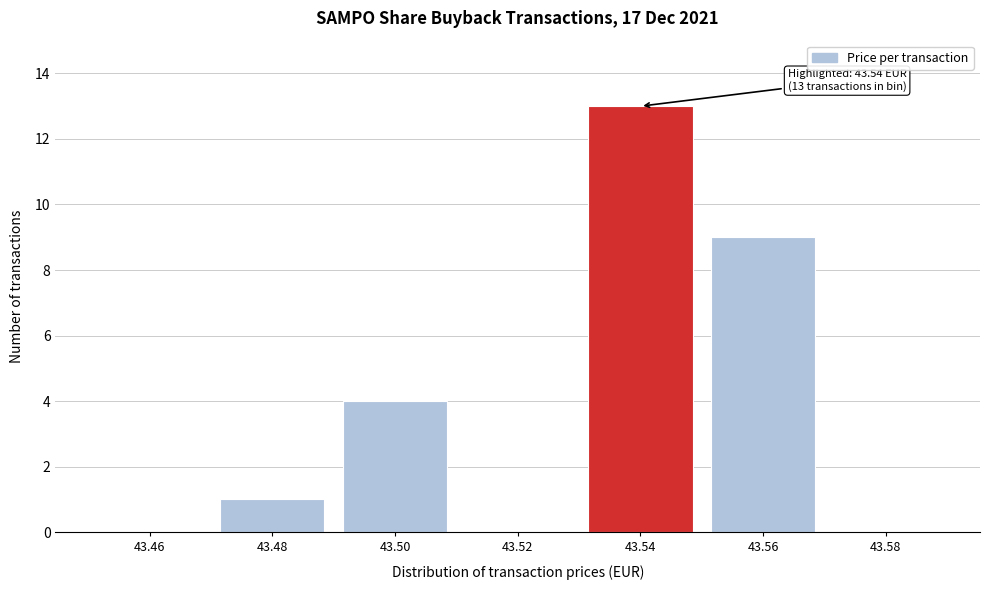

Reading right to left, transcribe all the data shown in this chart.

43.58=0	43.56=9	43.54=13	43.52=0	43.50=4	43.48=1	43.46=0